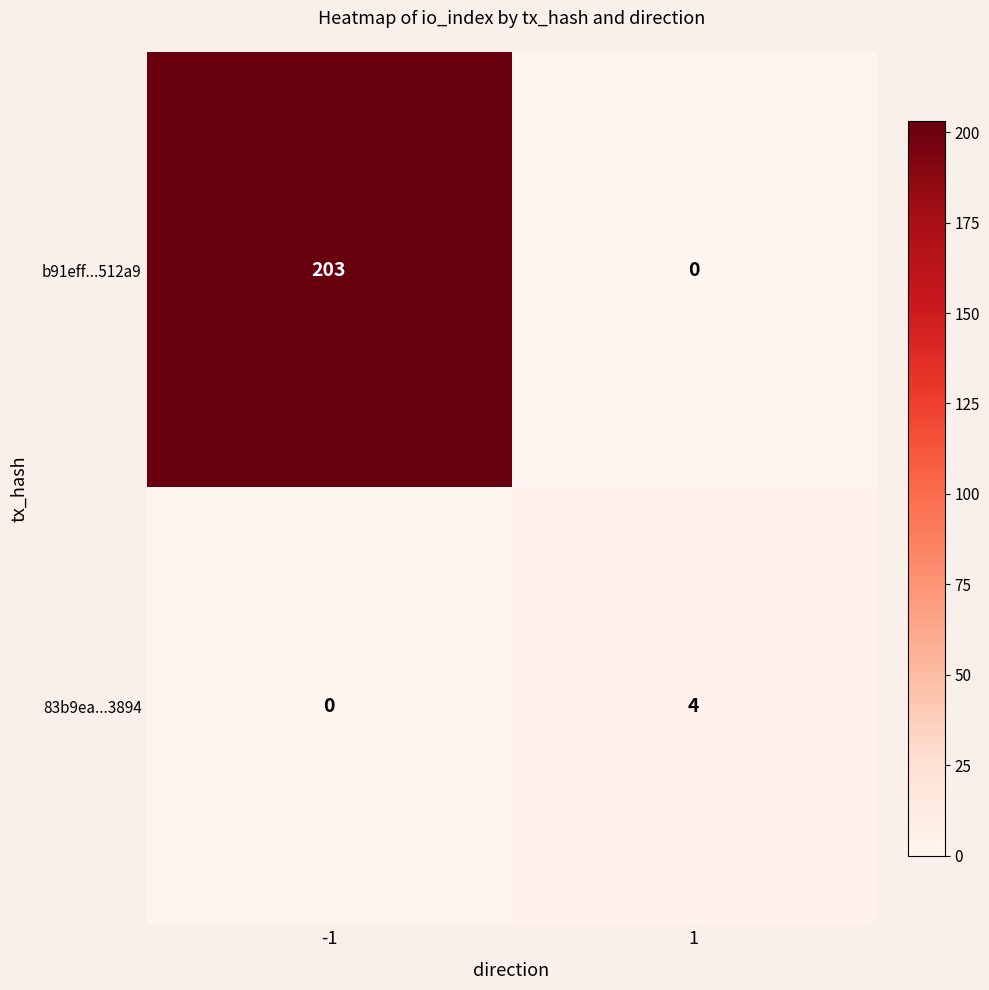

Reading left to right, what are all the values shown in this chart?

b91eff...512a9: -1=203	1=0
83b9ea...3894: -1=0	1=4